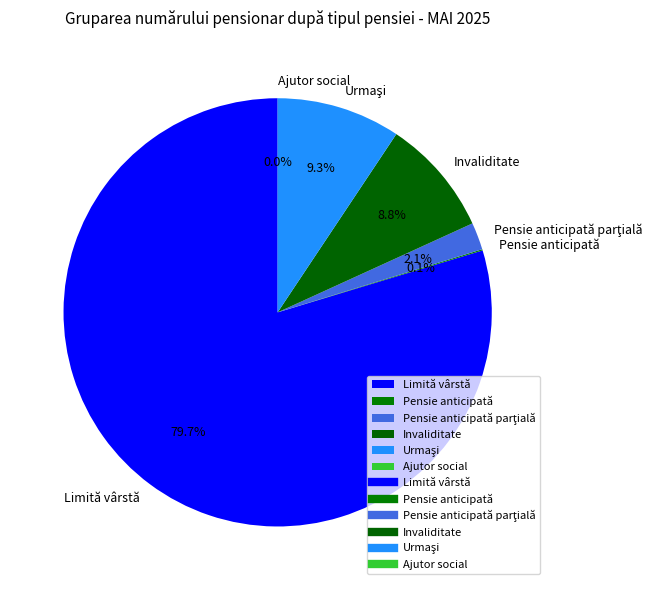

What is the largest slice in the pie chart?

Limită vârstă